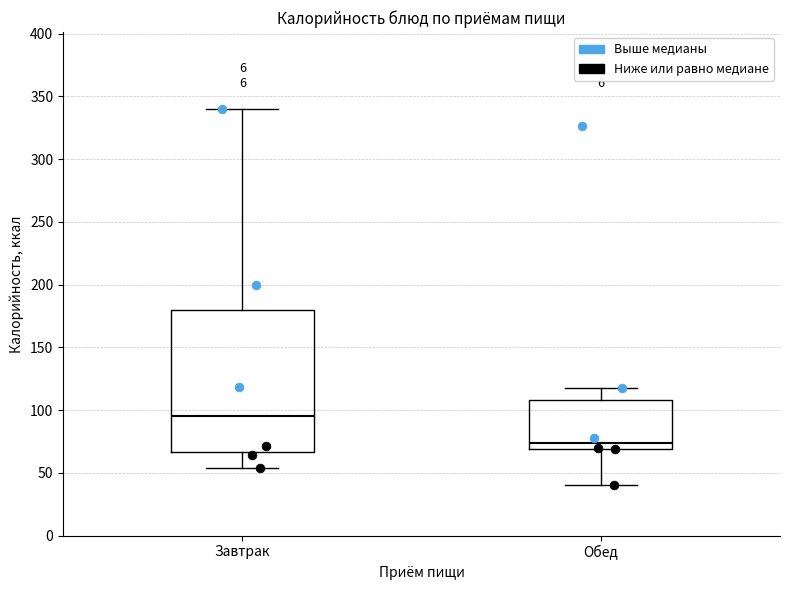

Reading left to right, read every box against the y-axis: the position of its median line, the range the box covers, and the ends of its whiskers. The values are not printed on the chart, so give them approximately, as read against the axis.

Завтрак: median 95, box 65 to 180, whiskers 55 to 340
Обед: median 75, box 70 to 110, whiskers 40 to 120